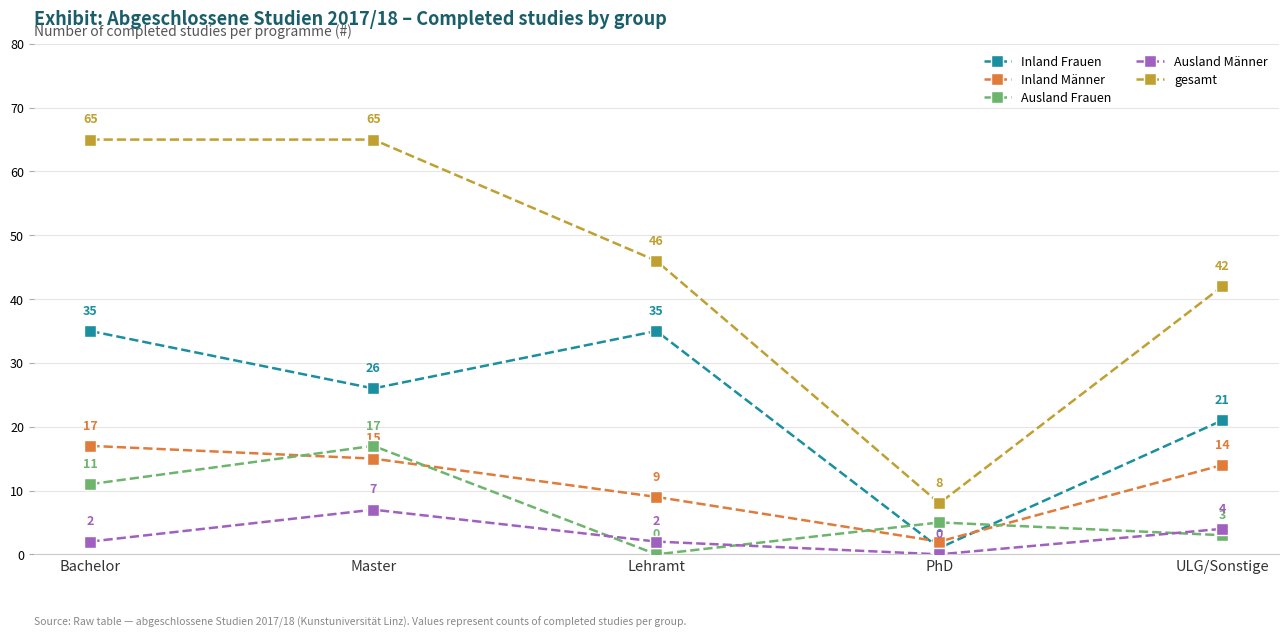

Which category has the highest value in the Ausland Frauen series?

Master